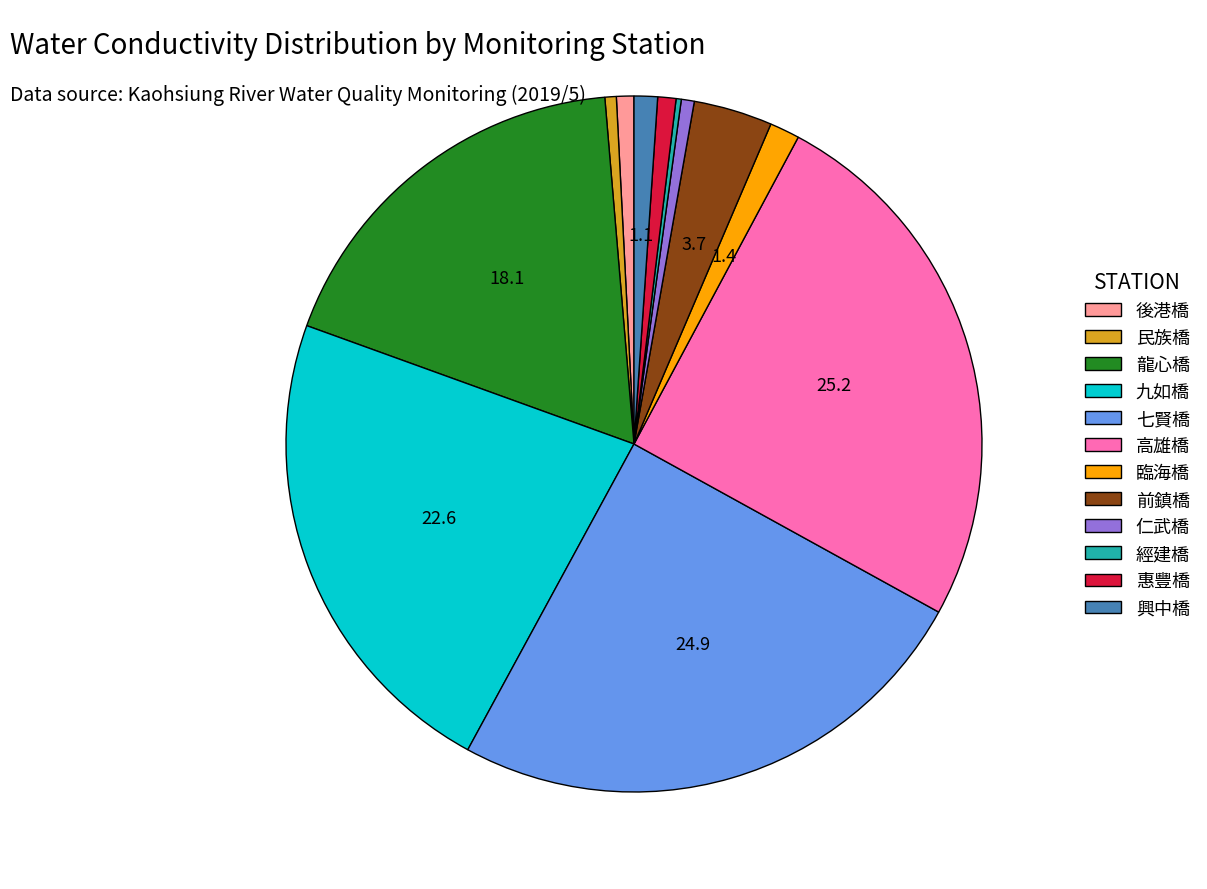

Combined, do 龍心橋 and 仁武橋 account for over 50%?

No